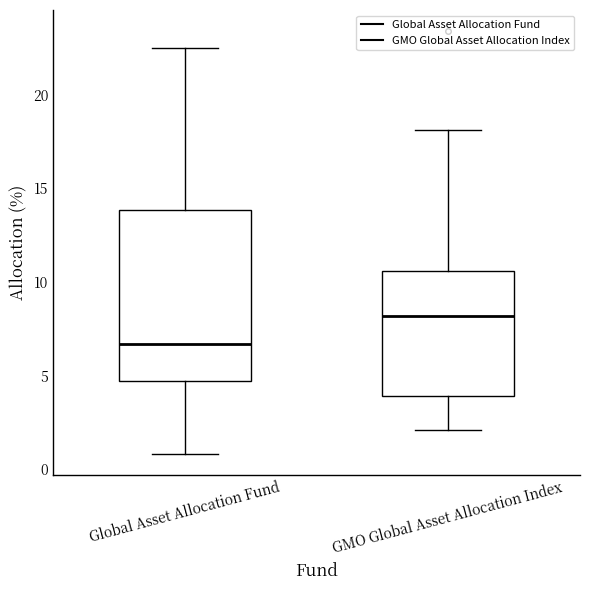

Reading left to right, transcribe this box plot: for each box, give where its median line is, the range the box spans, and where its two whiskers end, as read against the y-axis. The values are not printed on the chart, so give them approximately, as read against the axis.

Global Asset Allocation Fund: median 6.5, box 4.5 to 14.0, whiskers 1.0 to 22.5
GMO Global Asset Allocation Index: median 8.0, box 4.0 to 10.5, whiskers 2.0 to 18.0